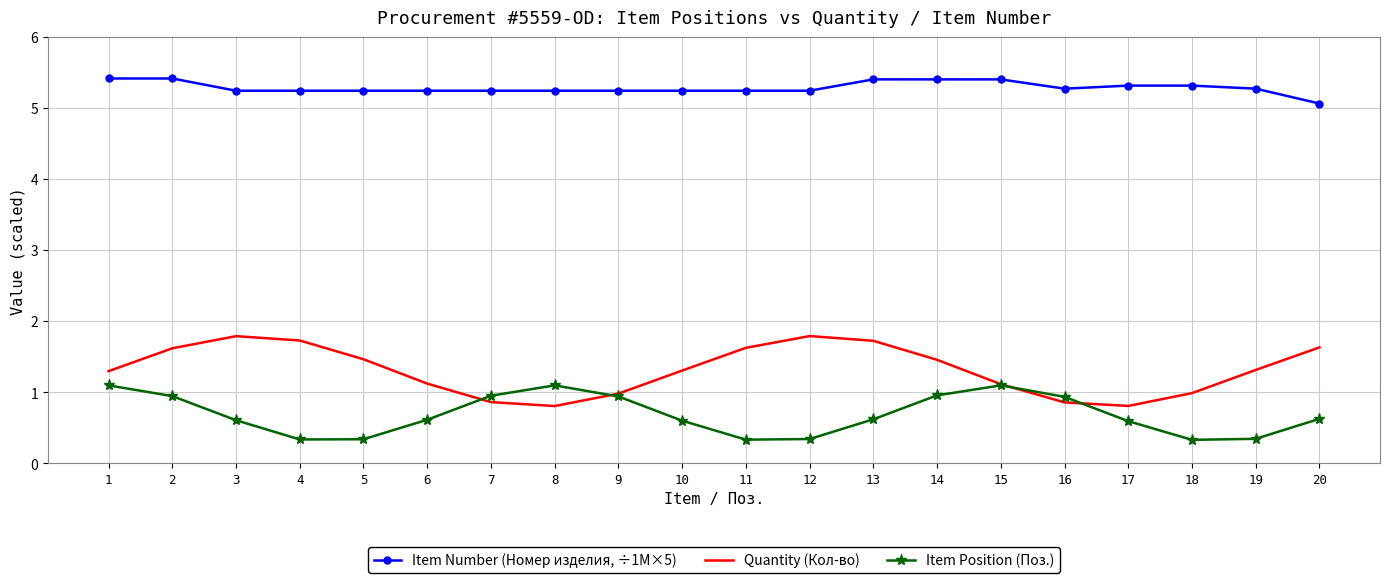

The Quantity (Кол-во) series shows 1.8 at 12. True or false?

True